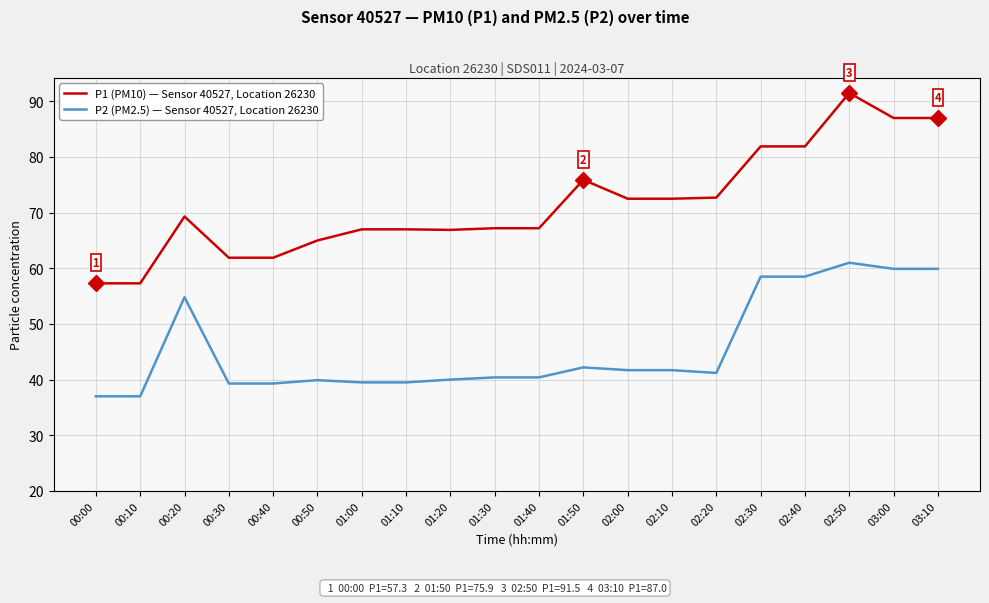

What is the smallest value displayed?

37.0